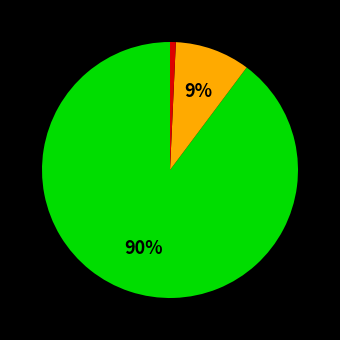

Is there any slice that represents more than half of the pie?

Yes